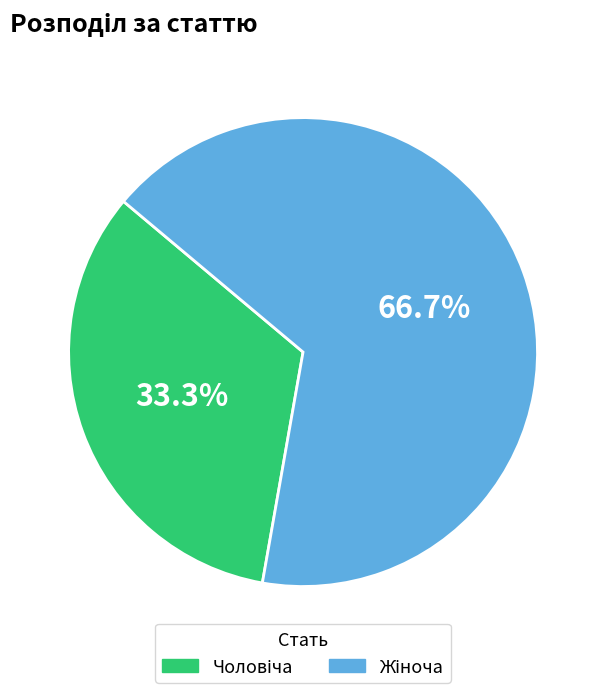

What portion of the pie excludes Жіноча?

33.3%